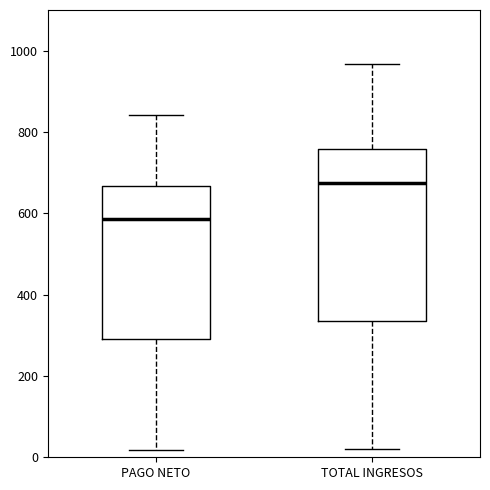

Comparing the boxes themselves (not the whiskers), which one is the tallest?

TOTAL INGRESOS